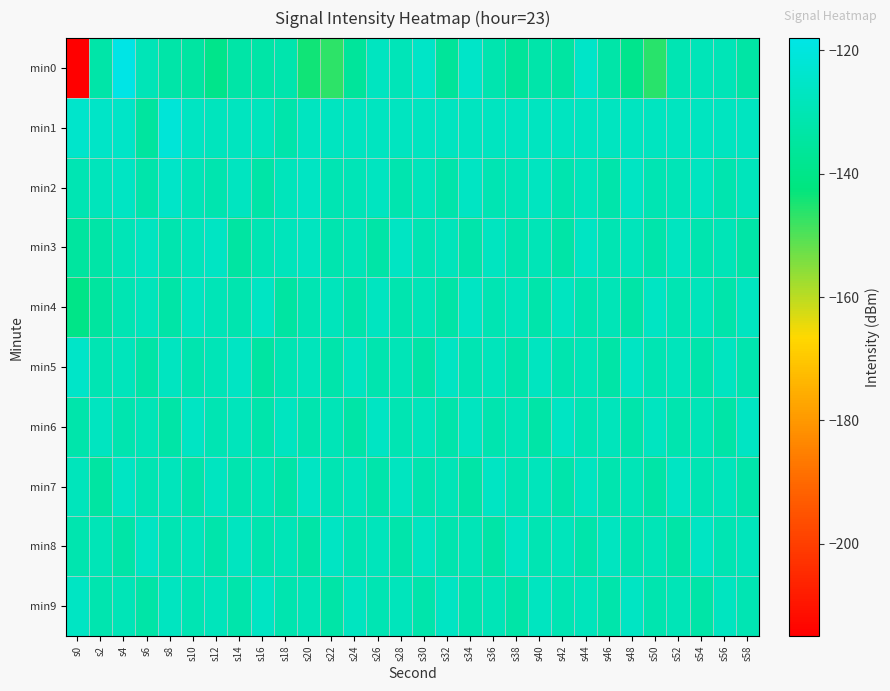

What is the spread (max minus min) of values at s8?

11.4